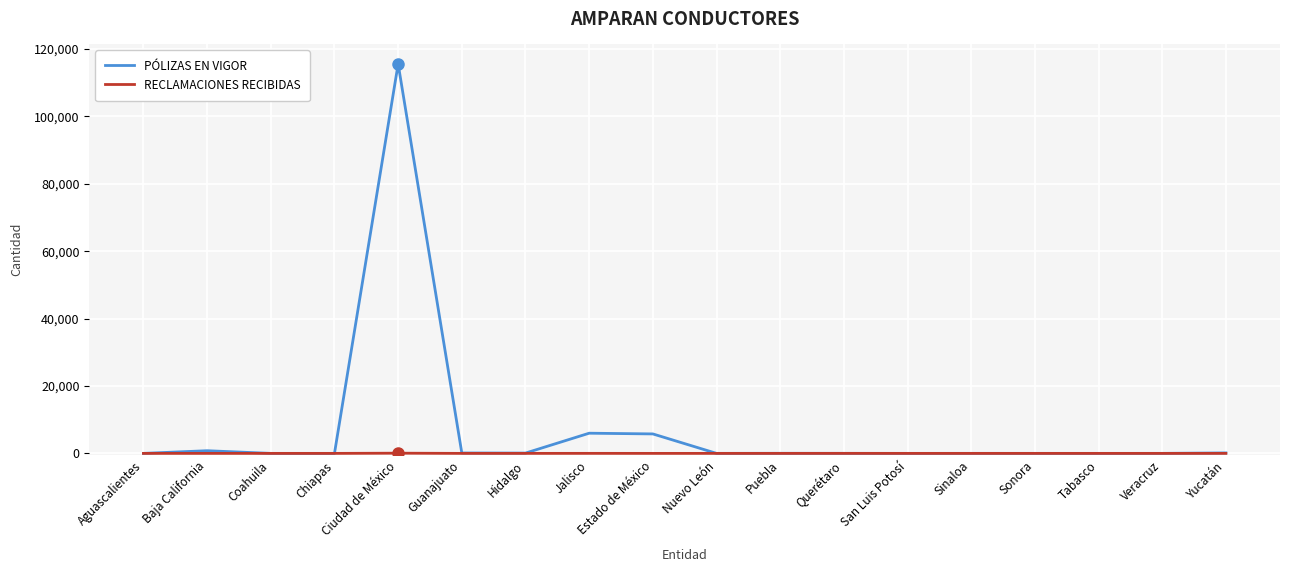

At which category is the sum across all series the highest?

Ciudad de México